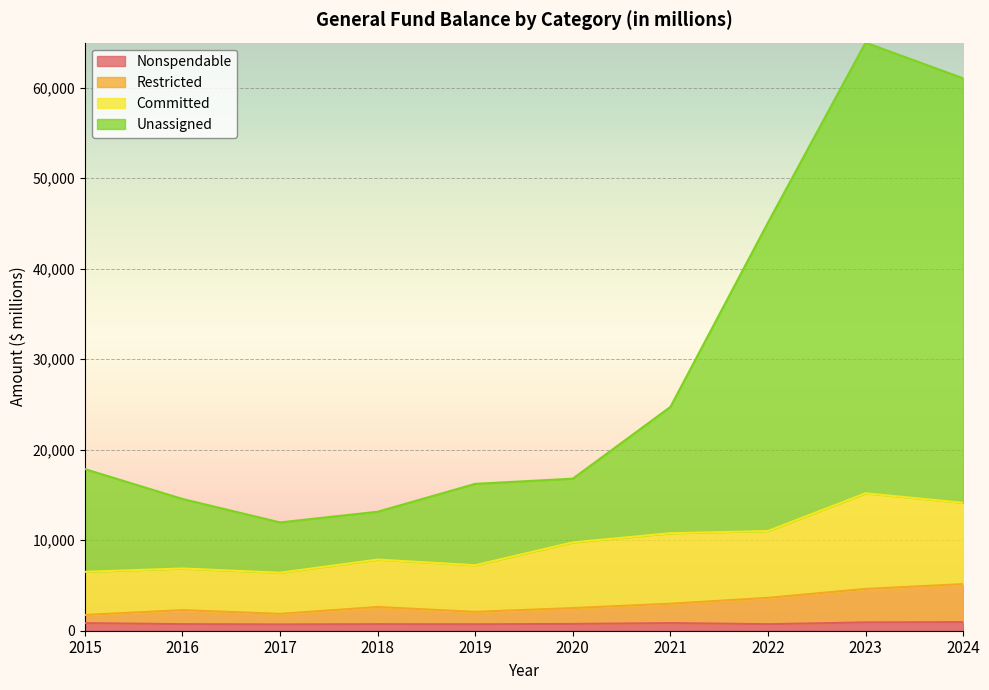

How many data points in Nonspendable are above 751?

4